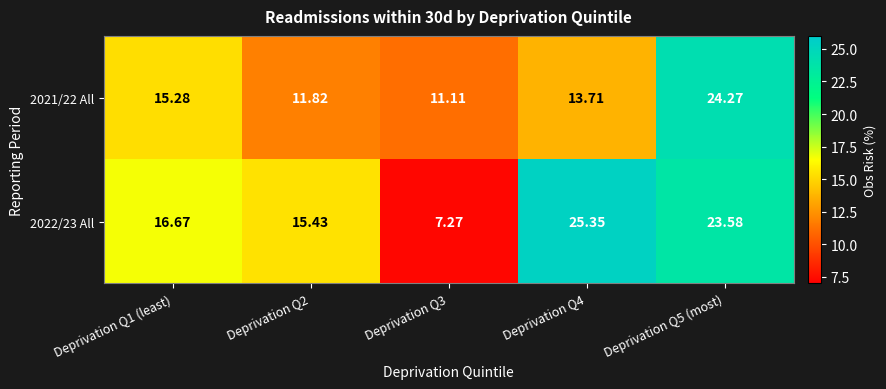

What is the smallest value displayed?

7.3